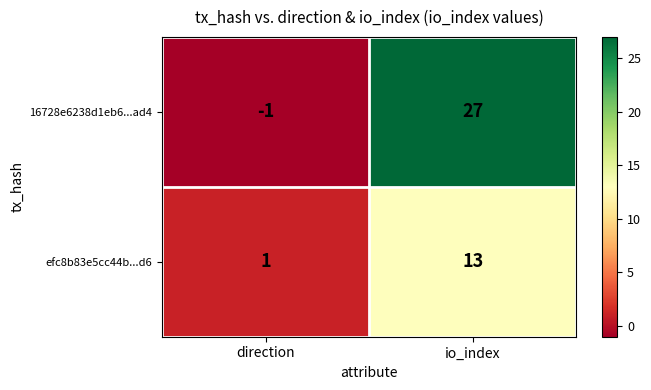

Reading left to right, extract all data points from this chart.

16728e6238d1eb6...ad4: direction=-1	io_index=27
efc8b83e5cc44b...d6: direction=1	io_index=13